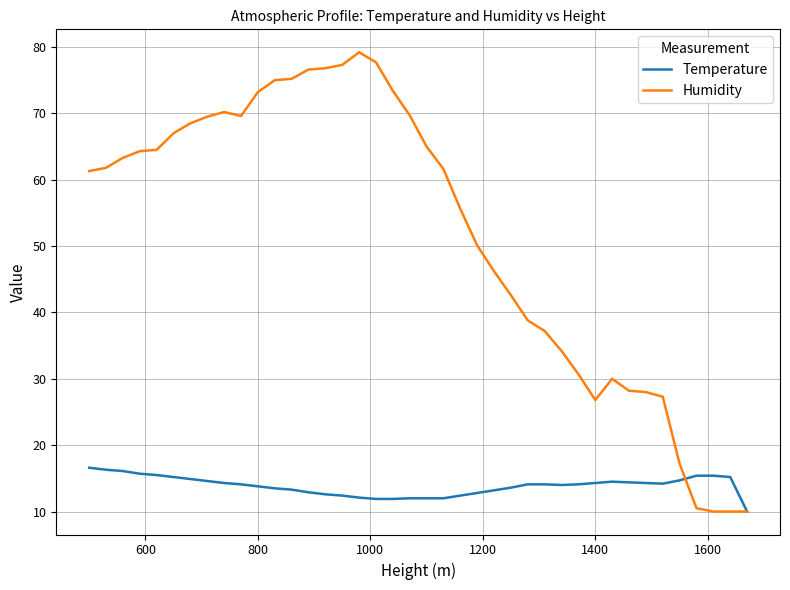

Rank the series by their average value, from highest to lowest.

Humidity, Temperature